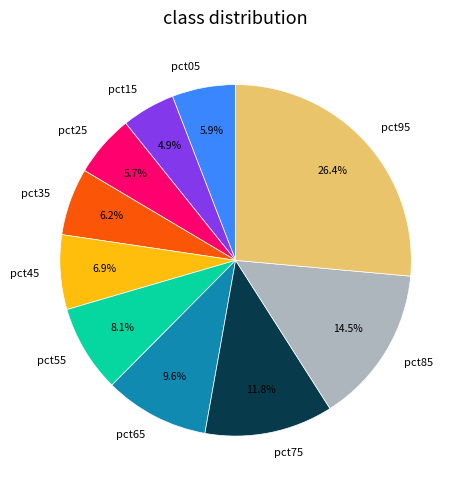

How many segments does this pie chart have?

10